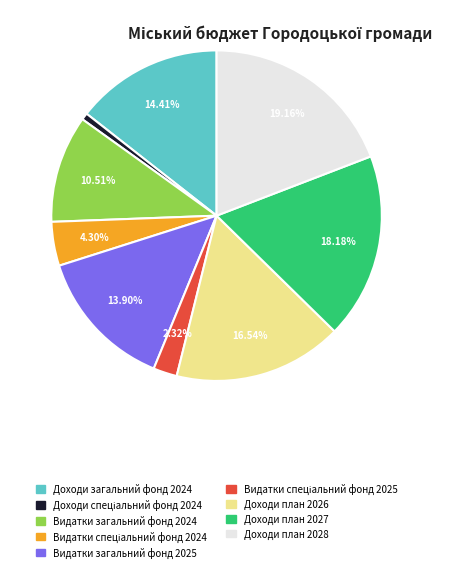

What percentage is the Видатки загальний фонд 2024 slice, to the nearest percent?

11%